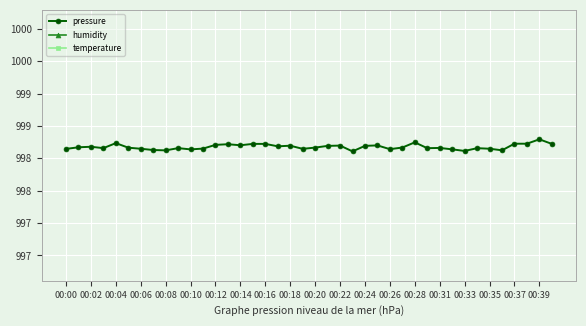

How many lines are shown in the chart?

3